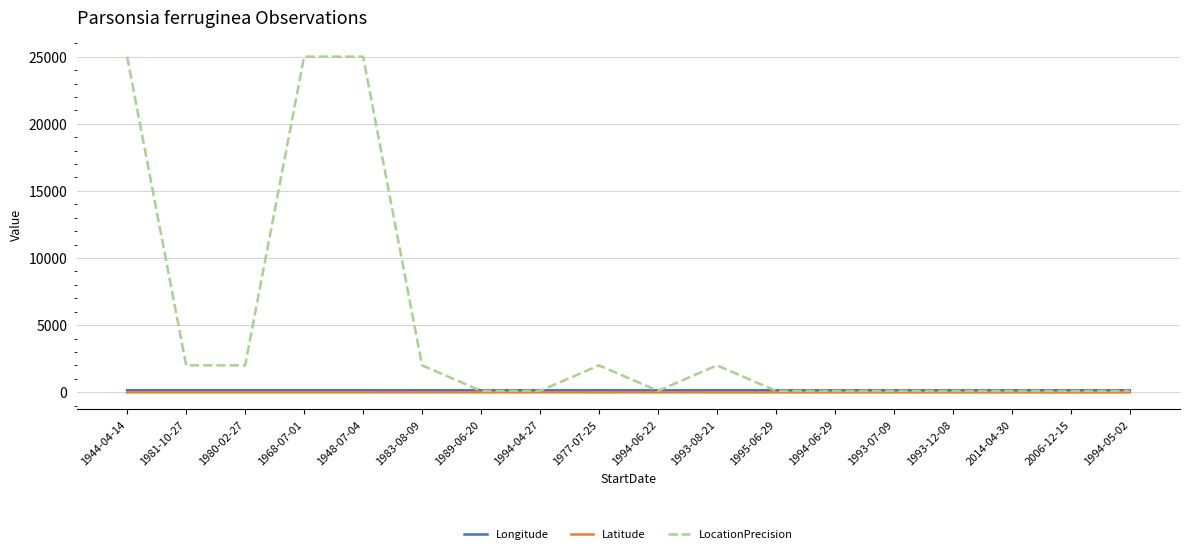

Between which two adjacent categories do LocationPrecision and Longitude first intersect?

1983-08-09 and 1989-06-20